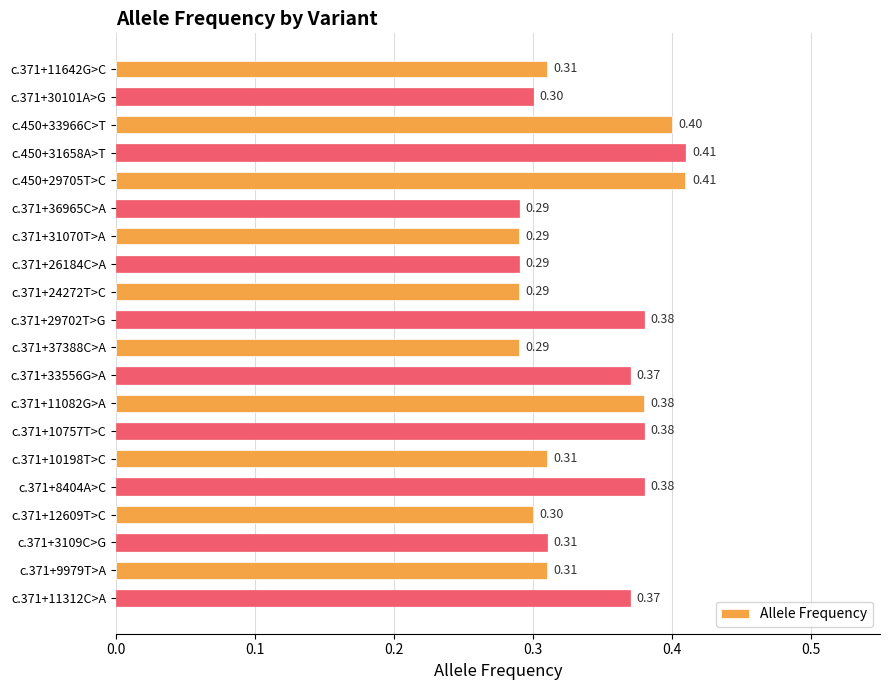

What is the sum of all values?

6.8